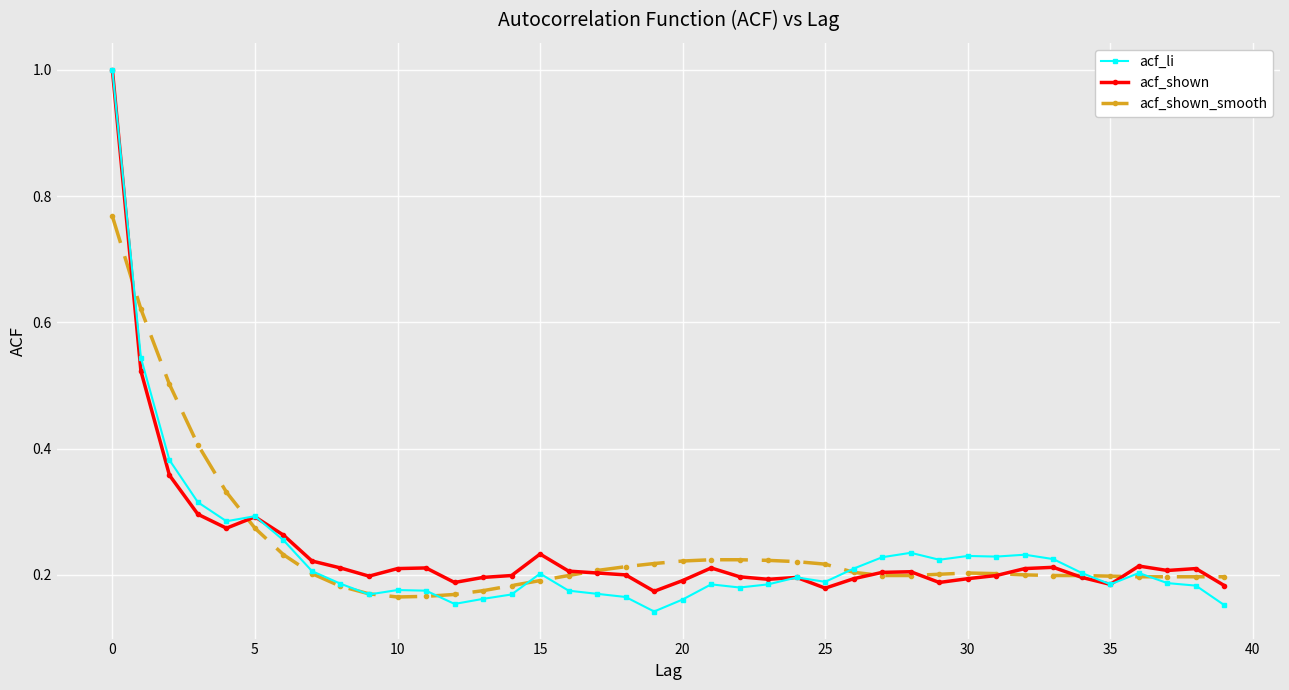

At how many categories does at least one series exceed 0?

40